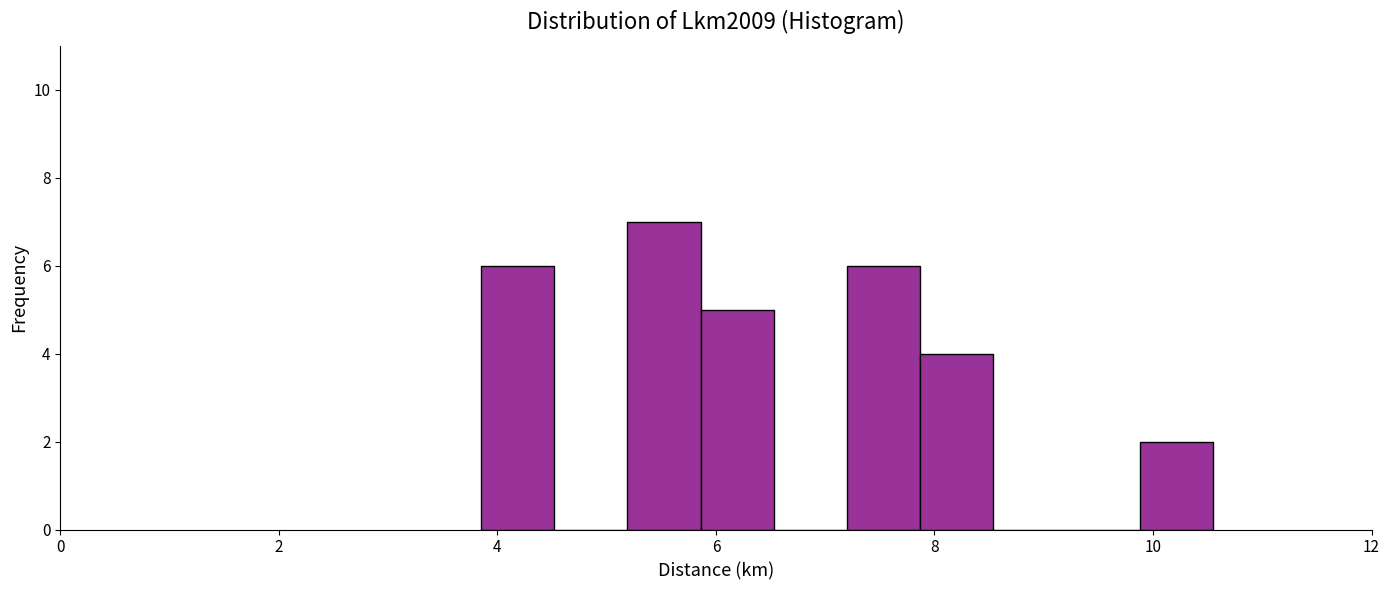

Around what value on the x-axis is the tallest bar? Give the approximate position of its centre, as read against the axis.

5.6